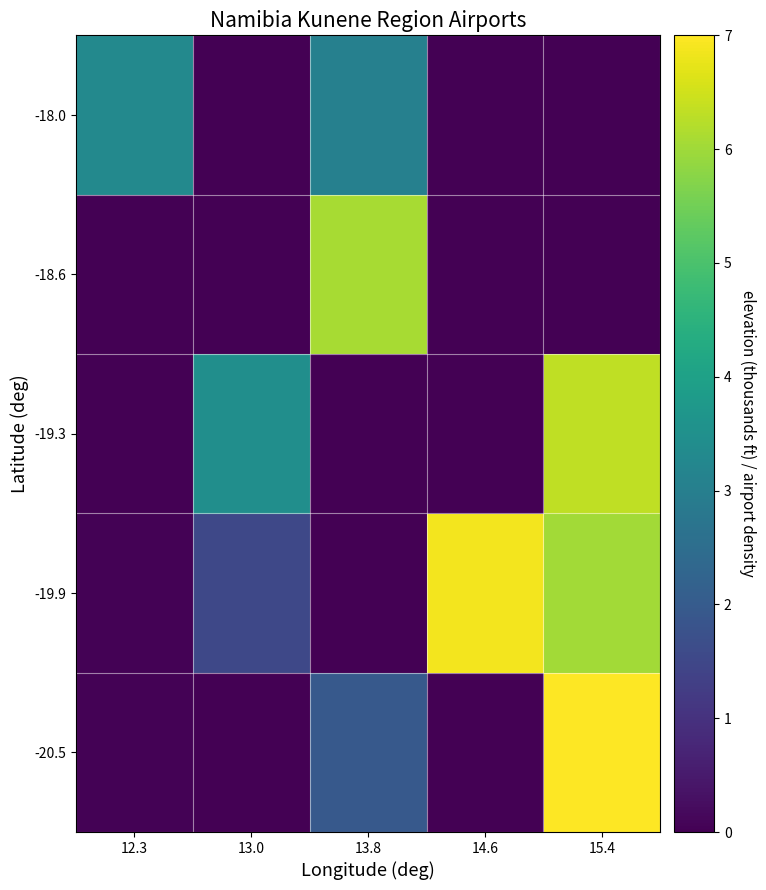

Reading left to right, extract all data points from this chart.

-20.5: 12.3=0.1	13.0=0.0	13.8=2.0	14.6=0.0	15.4=7.0
-19.9: 12.3=0.0	13.0=1.5	13.8=0.0	14.6=6.9	15.4=6.0
-19.3: 12.3=0.0	13.0=3.5	13.8=0.0	14.6=0.0	15.4=6.3
-18.6: 12.3=0.0	13.0=0.0	13.8=6.1	14.6=0.0	15.4=0.0
-18.0: 12.3=3.3	13.0=0.0	13.8=3.0	14.6=0.0	15.4=0.0